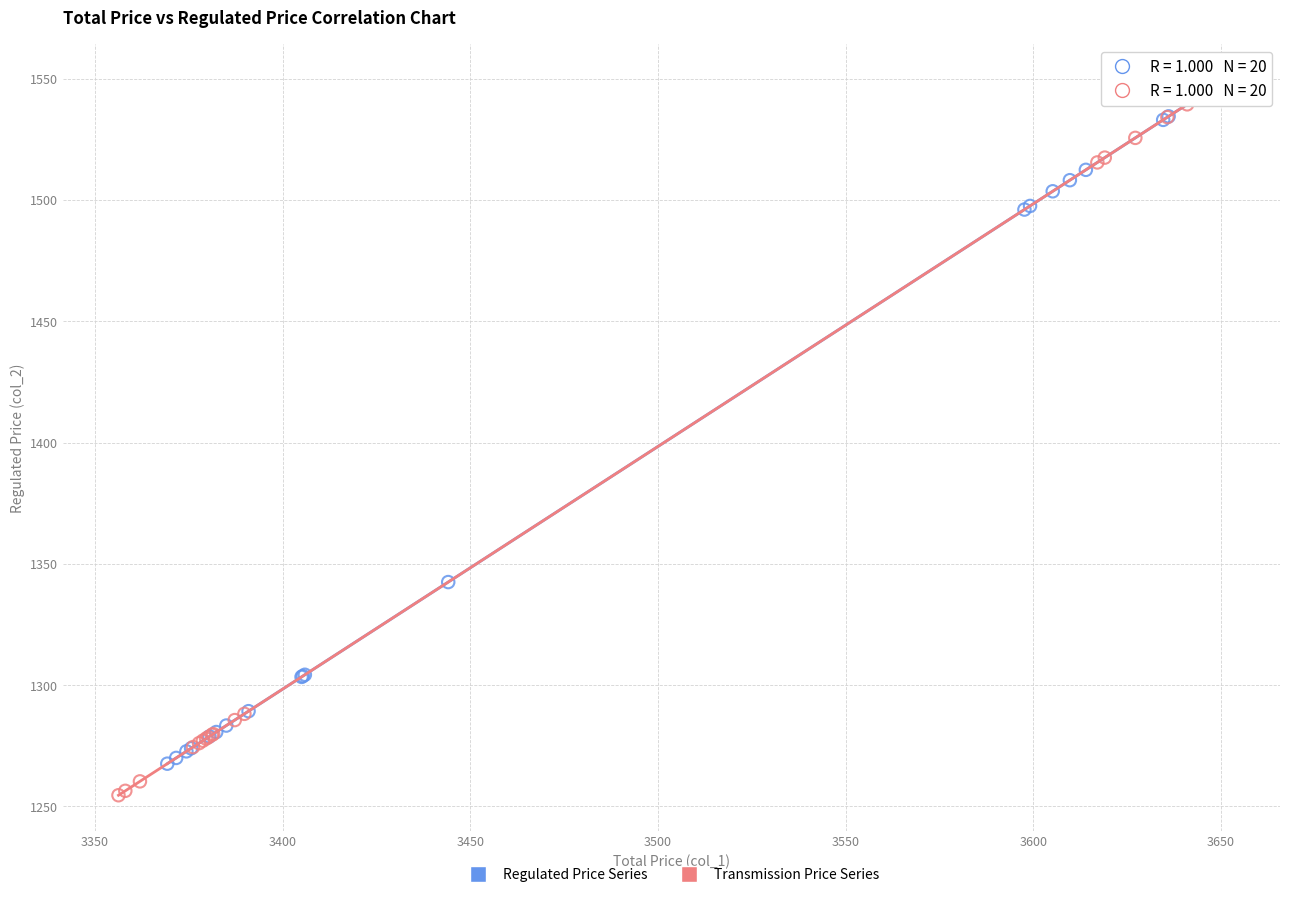

Which series has the largest Y range (max minus min)?

Transmission Price Series